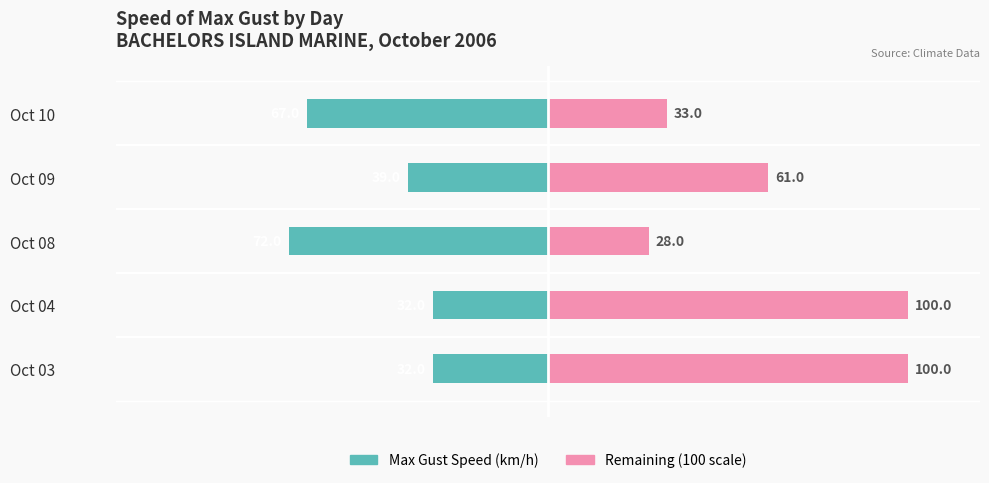

Reading right to left, extract all data points from this chart.

Max Gust Speed: -67	-39	-72	-32	-32
Supplemental (100 - speed): 33	61	28	100	100